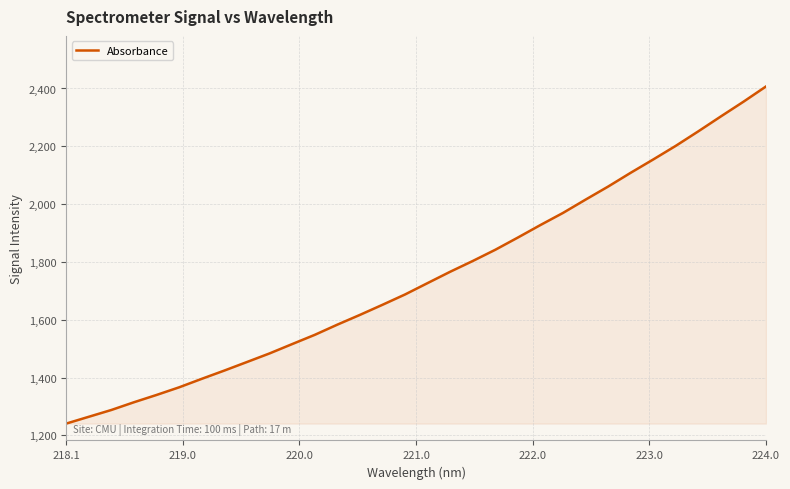

What is the difference between the maximum and minimum values?

1166.3